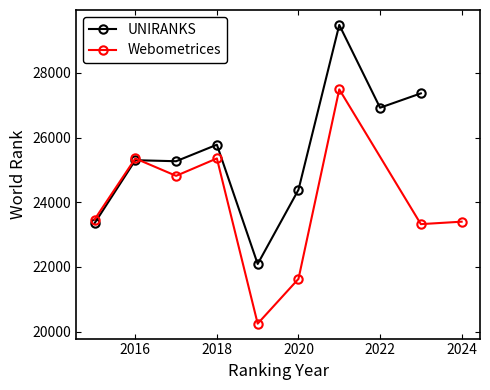

What is the highest value of the Webometrices series?

27493